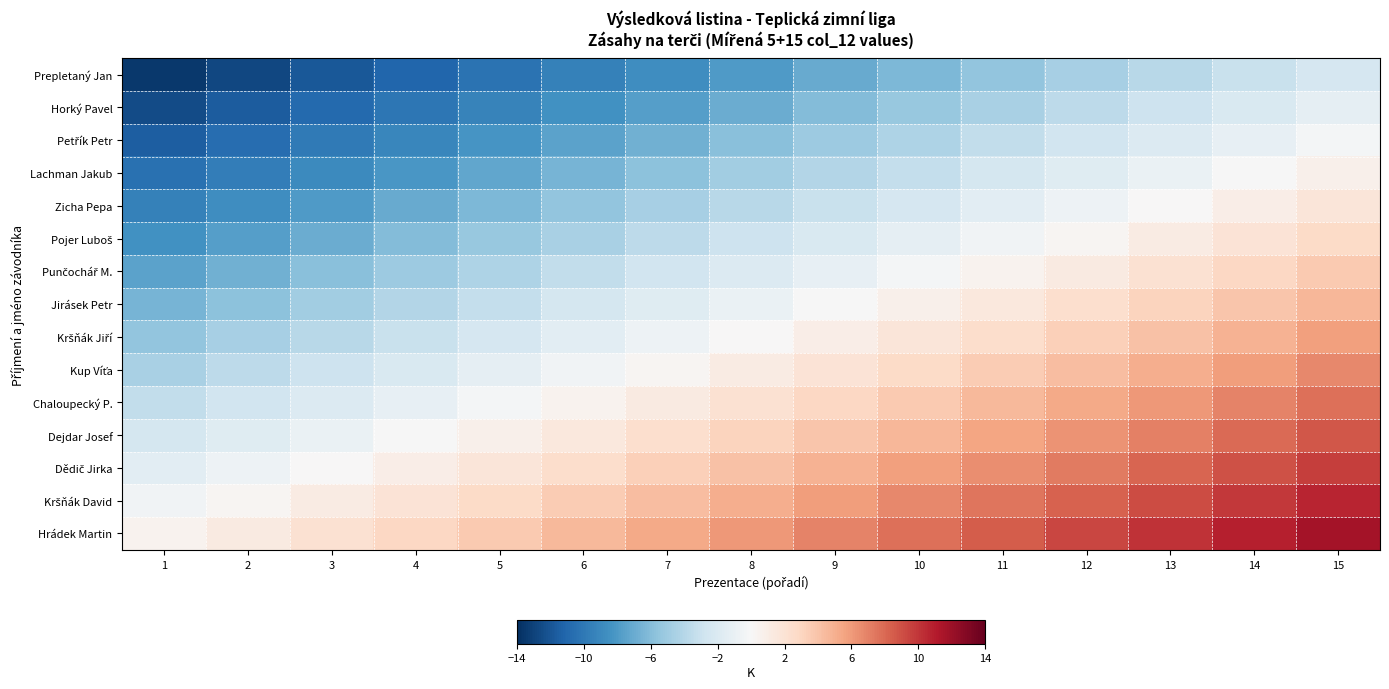

At which category does the chart reach its minimum across all series?

1